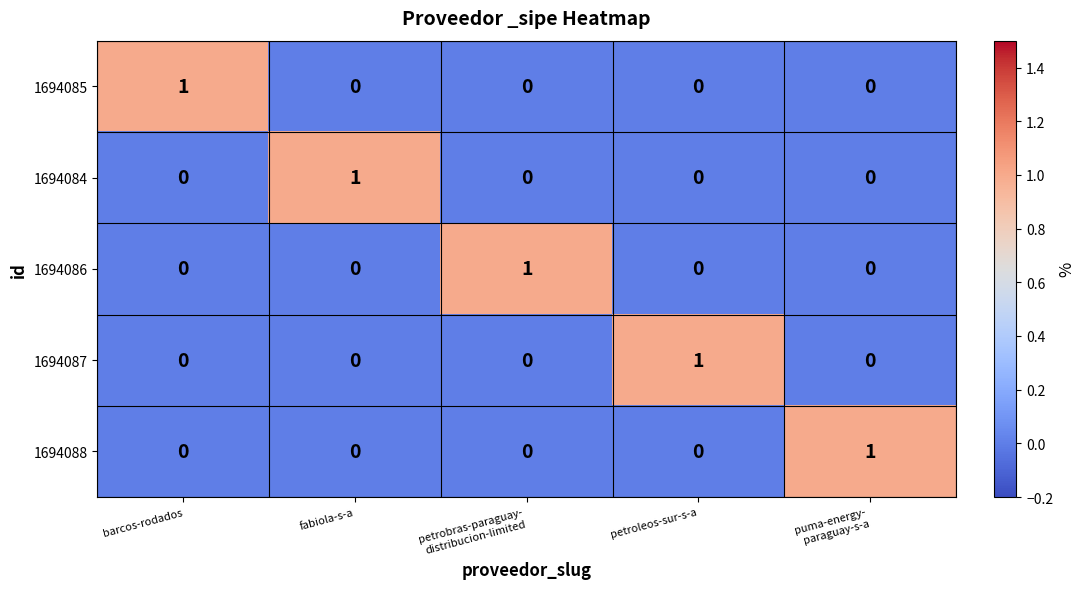

Is it true that 1694087 equals 2 at petroleos-sur-s-a?

False